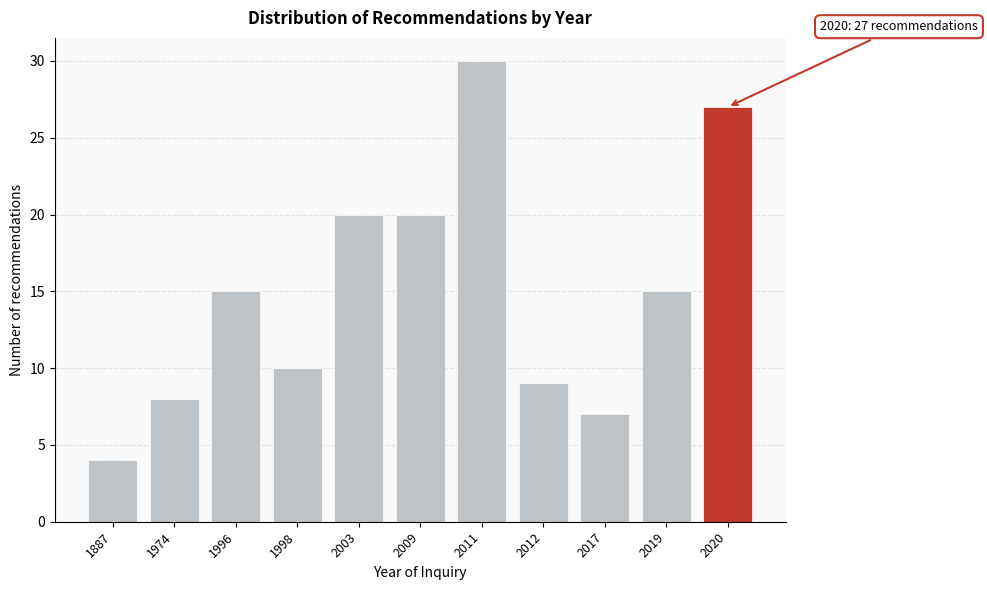

Reading left to right, what are all the values shown in this chart?

1887=4	1974=8	1996=15	1998=10	2003=20	2009=20	2011=30	2012=9	2017=7	2019=15	2020=27